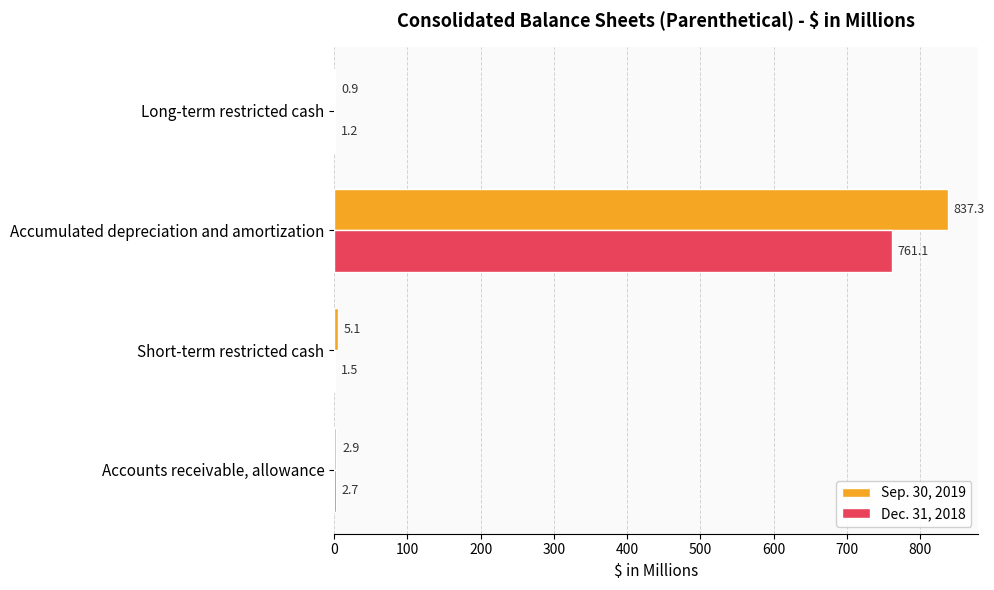

What is the sum of all Sep. 30, 2019 values?

846.2